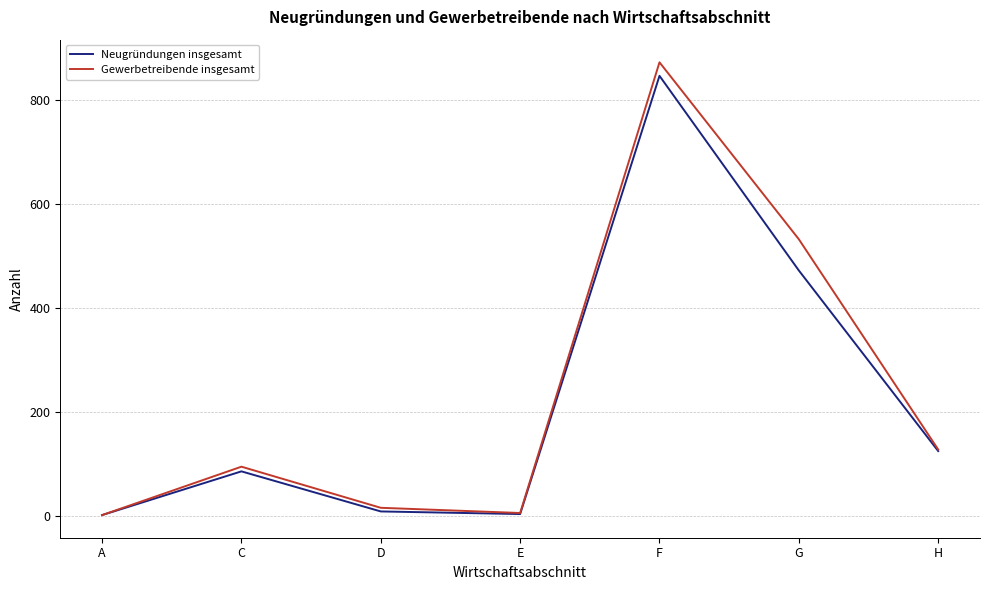

At which category is the sum across all series the highest?

F